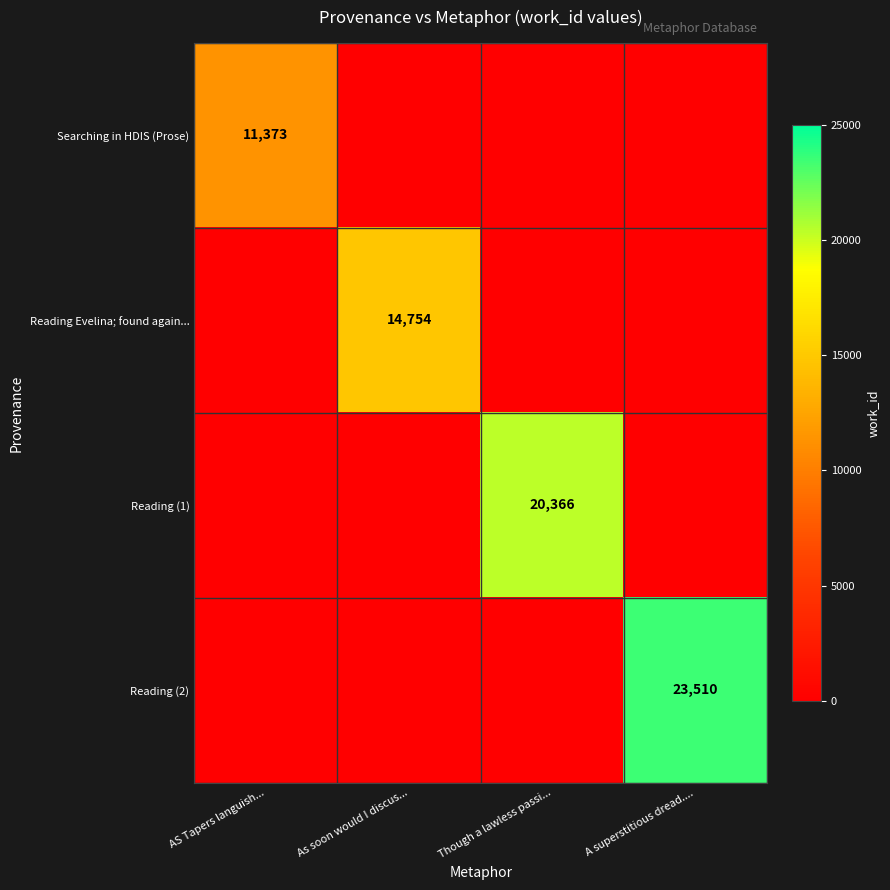

What is the difference between the highest and lowest values at AS Tapers languish...?

11373